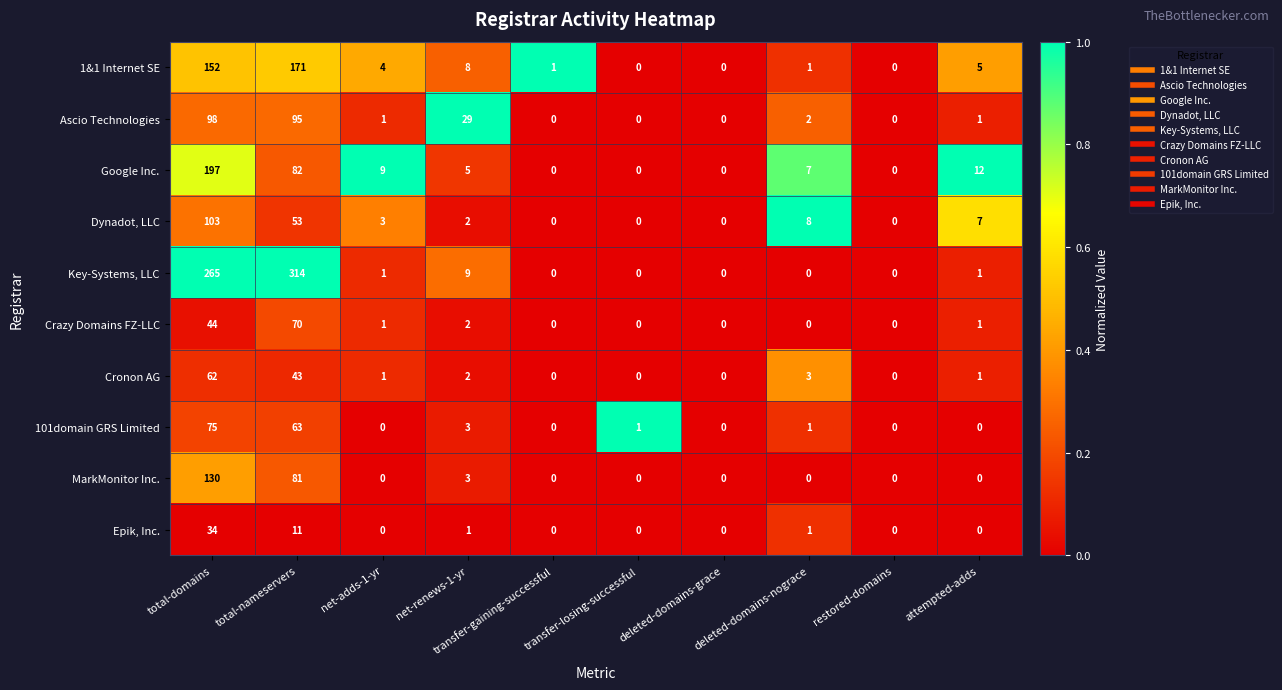

Which series has the widest spread of values?

Key-Systems, LLC